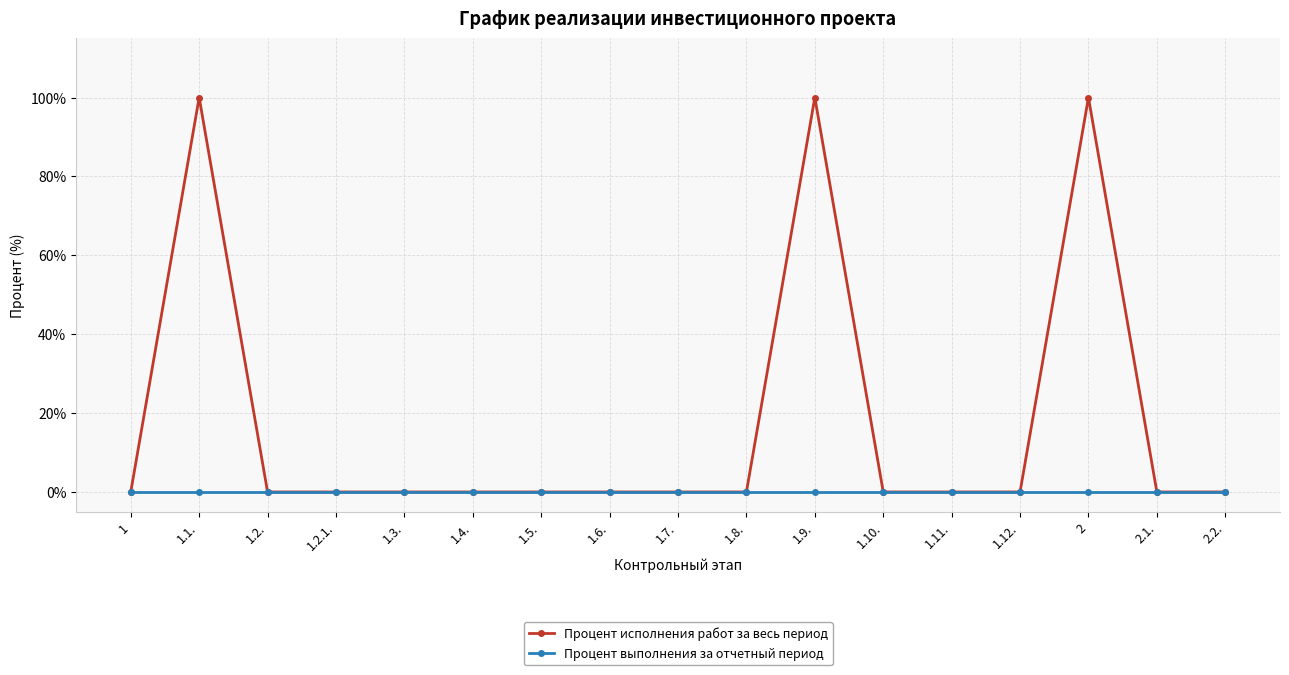

At which category does Процент исполнения работ за весь период reach its first local peak?

1.1.